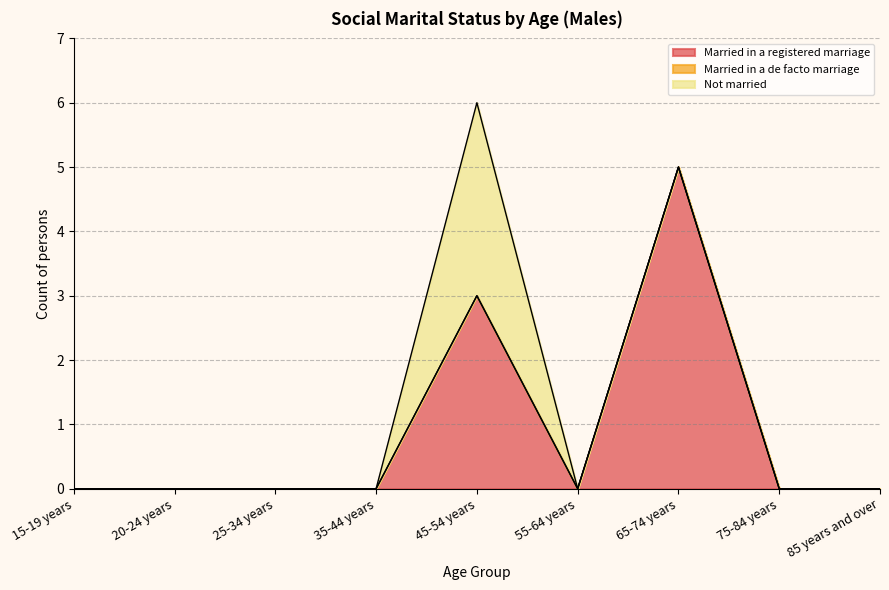

Reading left to right, list all the values displayed in this chart.

Married in a registered marriage: 0	0	0	0	3	0	5	0	0
Married in a de facto marriage: 0	0	0	0	0	0	0	0	0
Not married: 0	0	0	0	3	0	0	0	0